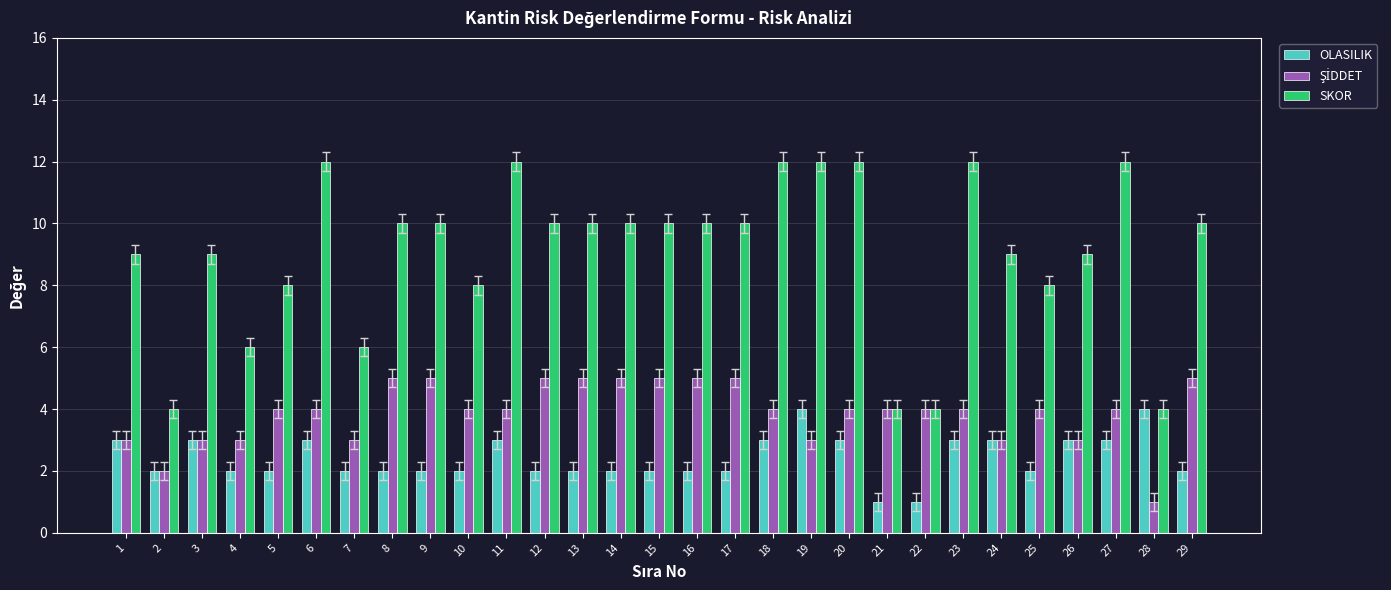

Count the number of categories in the chart.

29